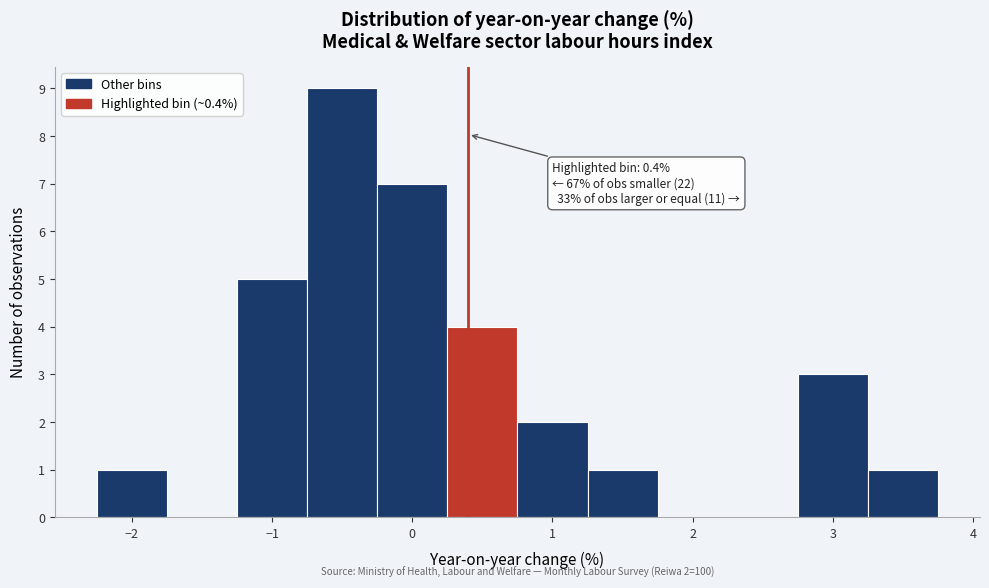

Which range on the x-axis has the tallest bar?

-0.75 to -0.25